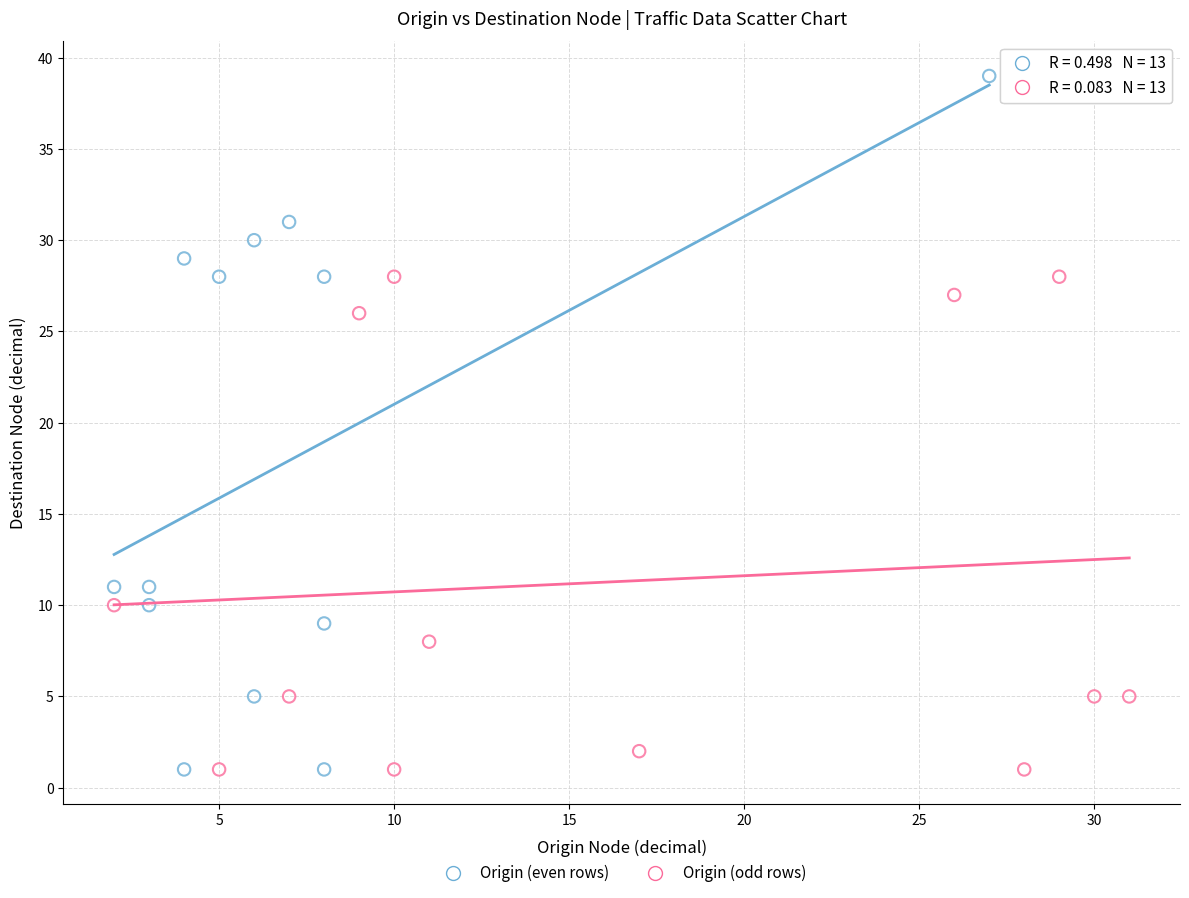

Which series has the widest spread of Y values?

Origin (even rows)